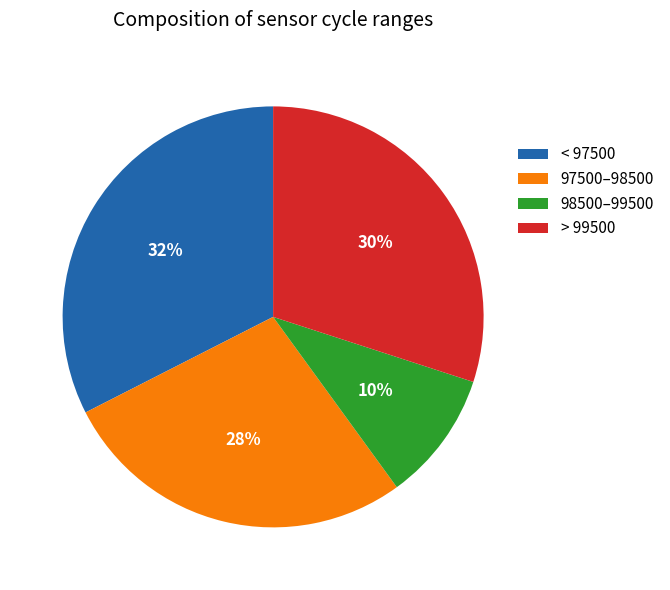

Between < 97500 and > 99500, which is larger?

< 97500